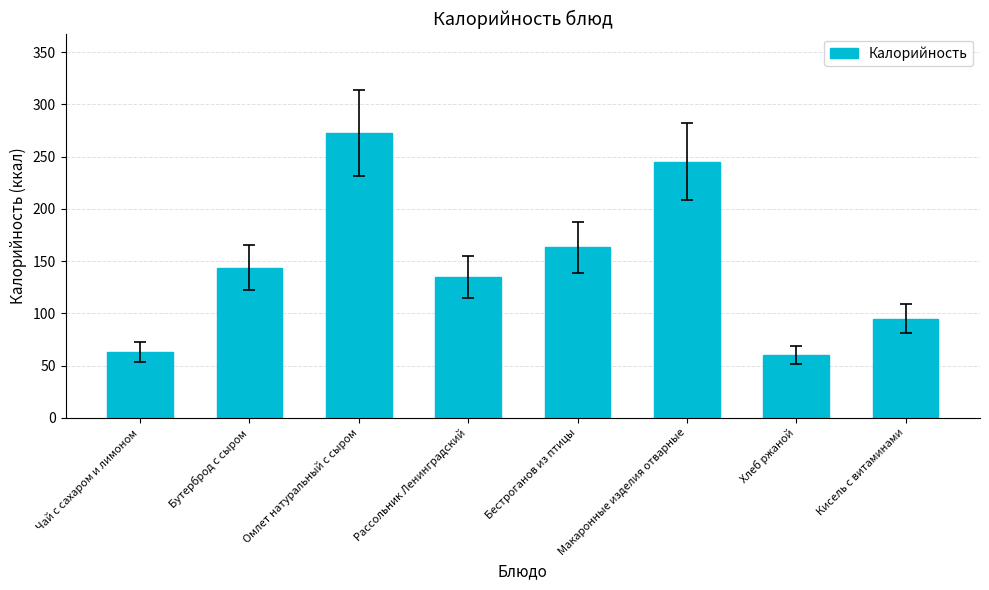

Reading right to left, transcribe all the data shown in this chart.

95.0	60.0	245.0	163.0	135.0	272.4	143.6	63.0